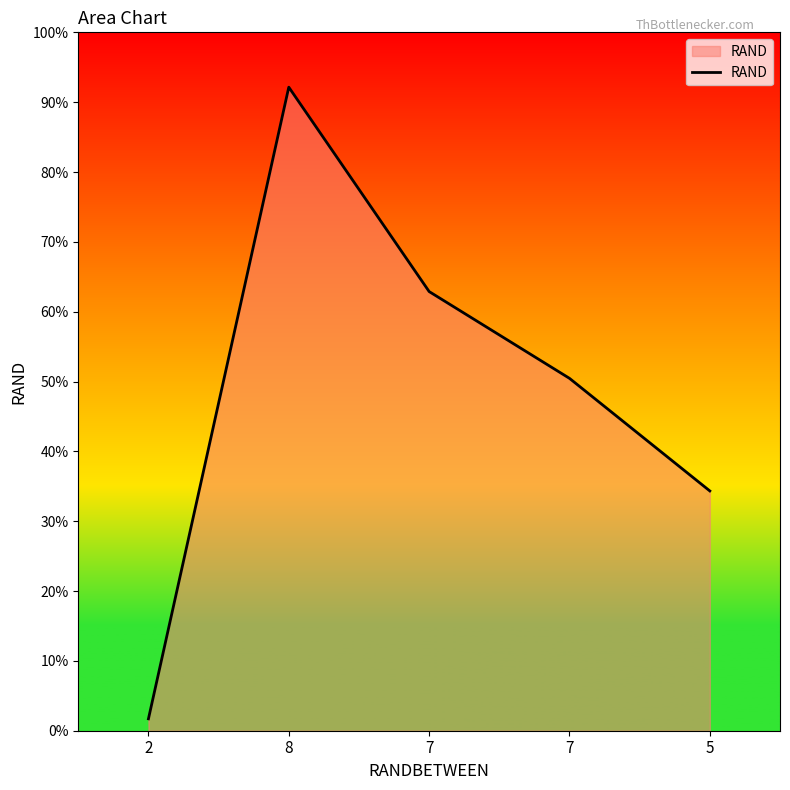

Does the chart display data point markers on the line(s)?

No